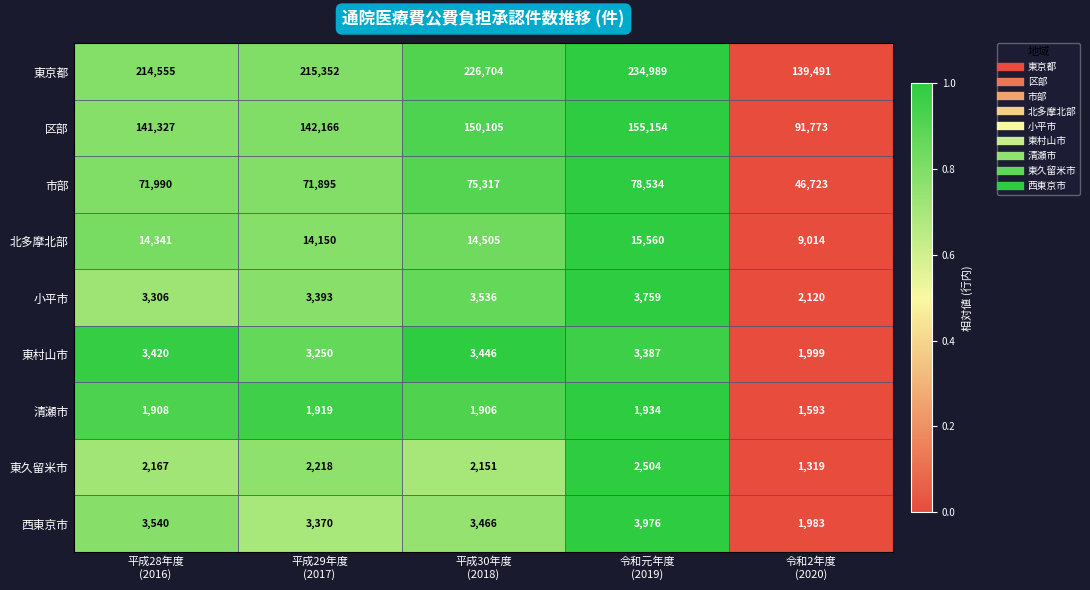

What is the total value across all series at 令和元年度
(2019)?

499797